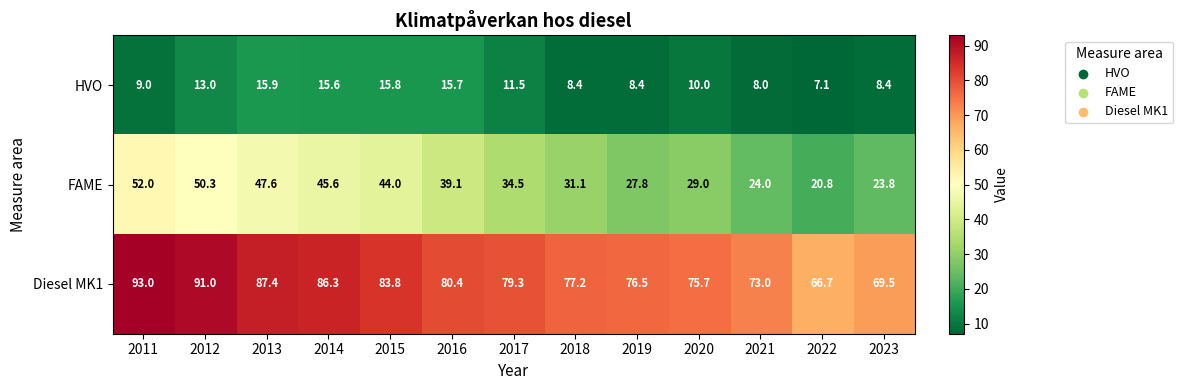

What is the sum of the Diesel MK1 values at 2017 and 2015?

163.1